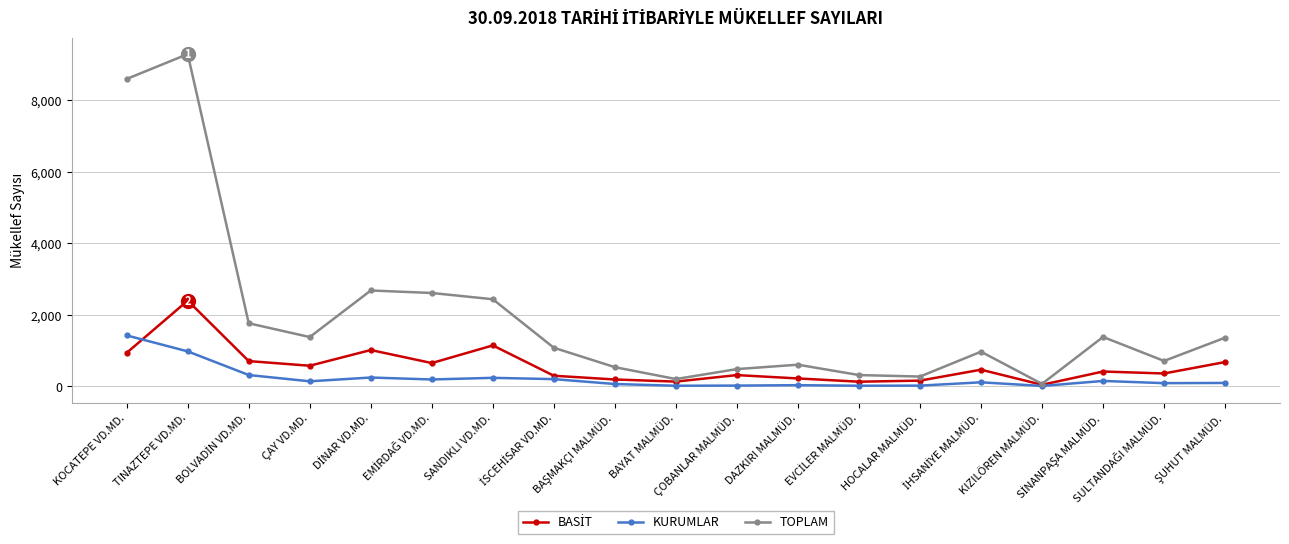

Which series has the largest total across all categories?

TOPLAM